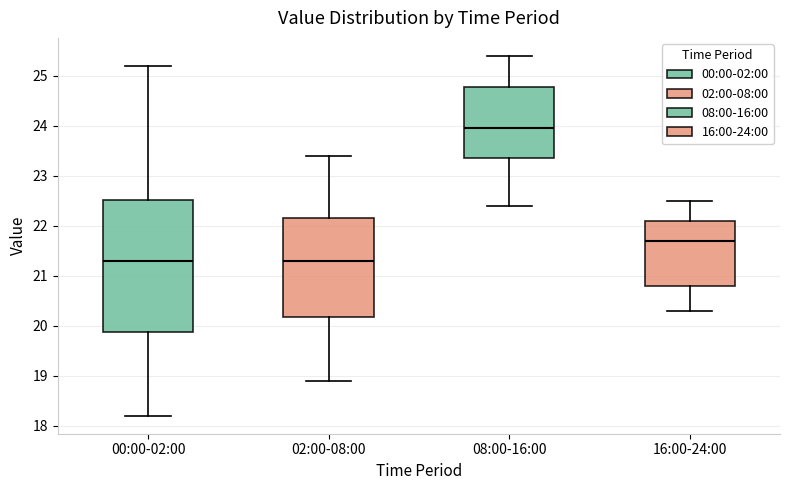

Where does the lower whisker of the box for 02:00-08:00 end on the y-axis? The values are not printed on the chart, so give them approximately, as read against the axis.

18.9